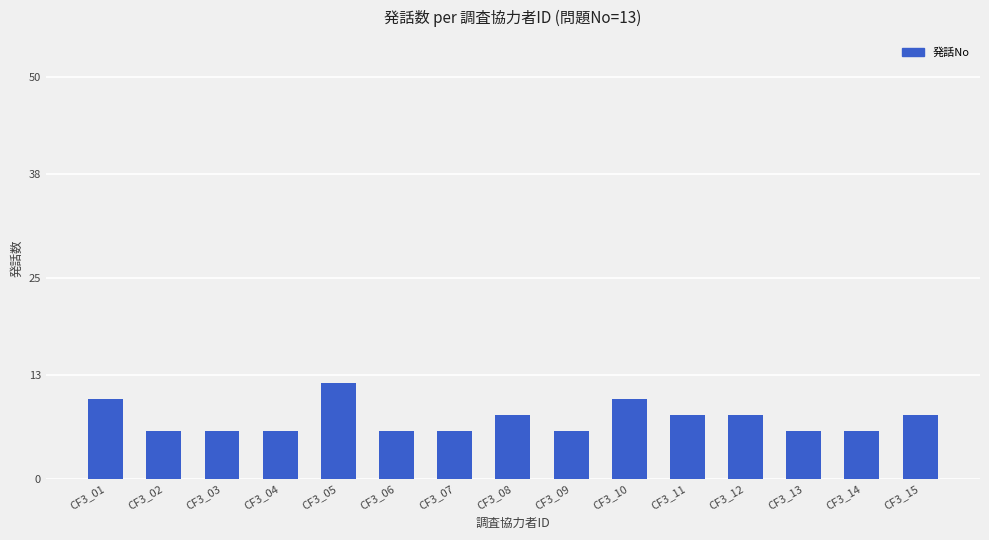

Which label corresponds to the largest value in the chart?

CF3_05